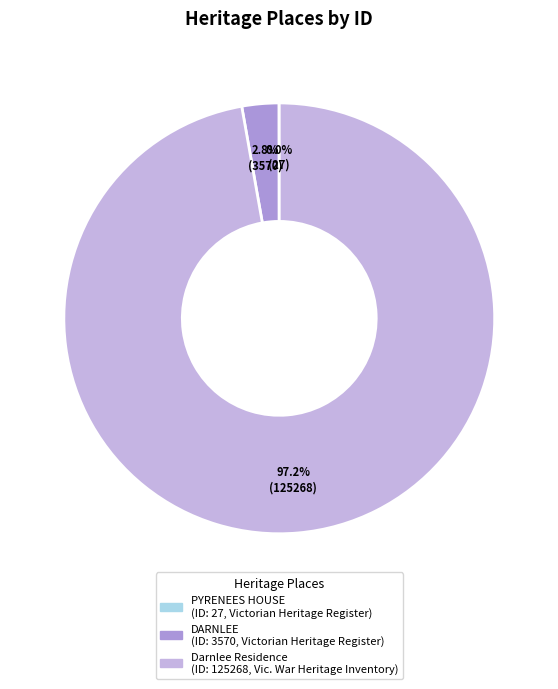

To the nearest percent, what percentage of the pie is DARNLEE?

3%